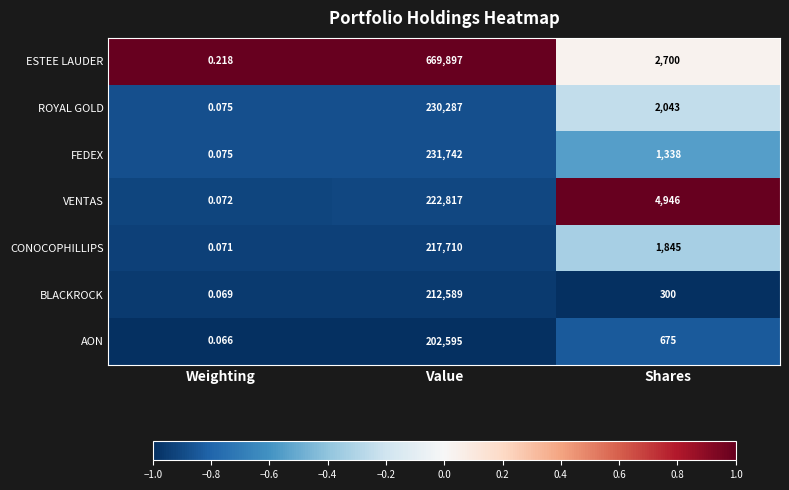

Which category has the lowest value across all series?

Weighting